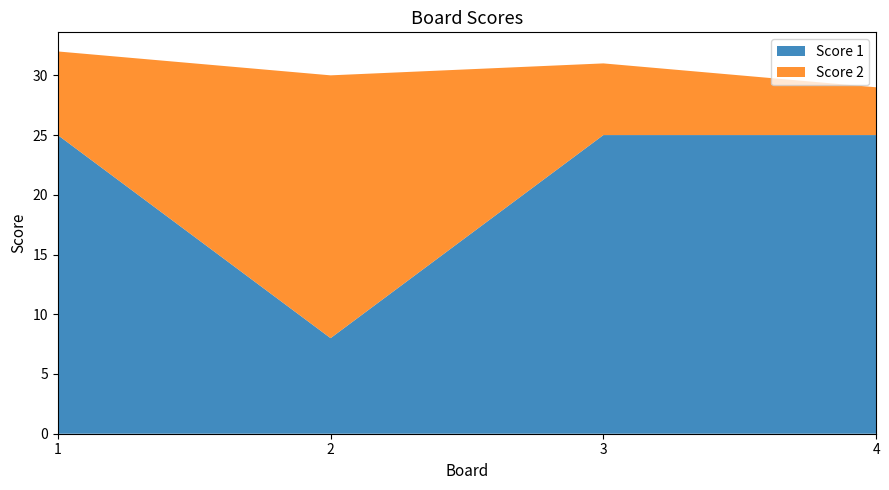

Reading left to right, extract all data points from this chart.

Score 1: 25	8	25	25
Score 2: 7	22	6	4